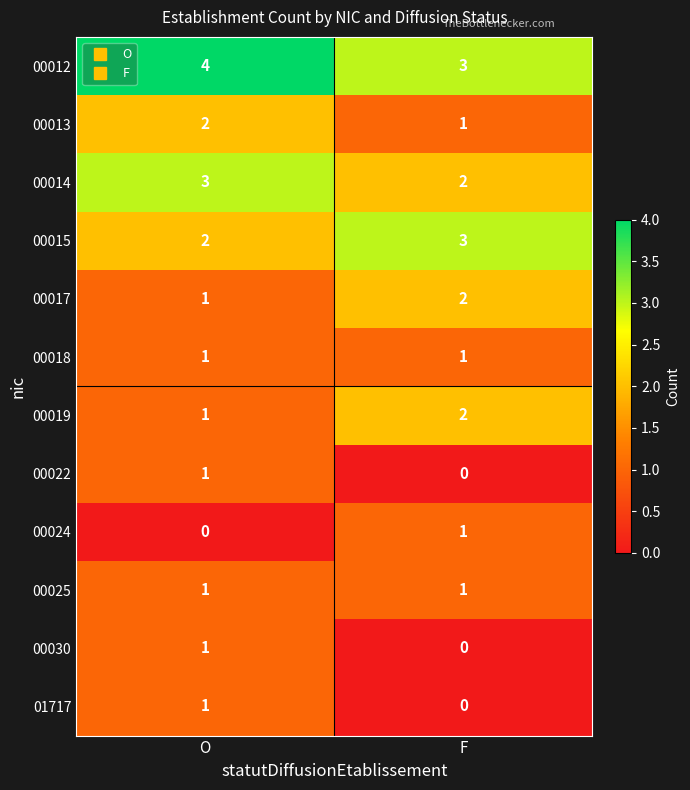

What is the sum of the 00013 values at F and O?

3